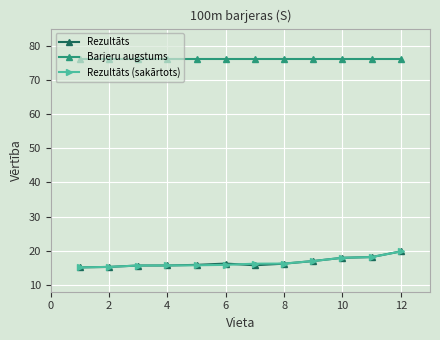

How many lines are shown in the chart?

3